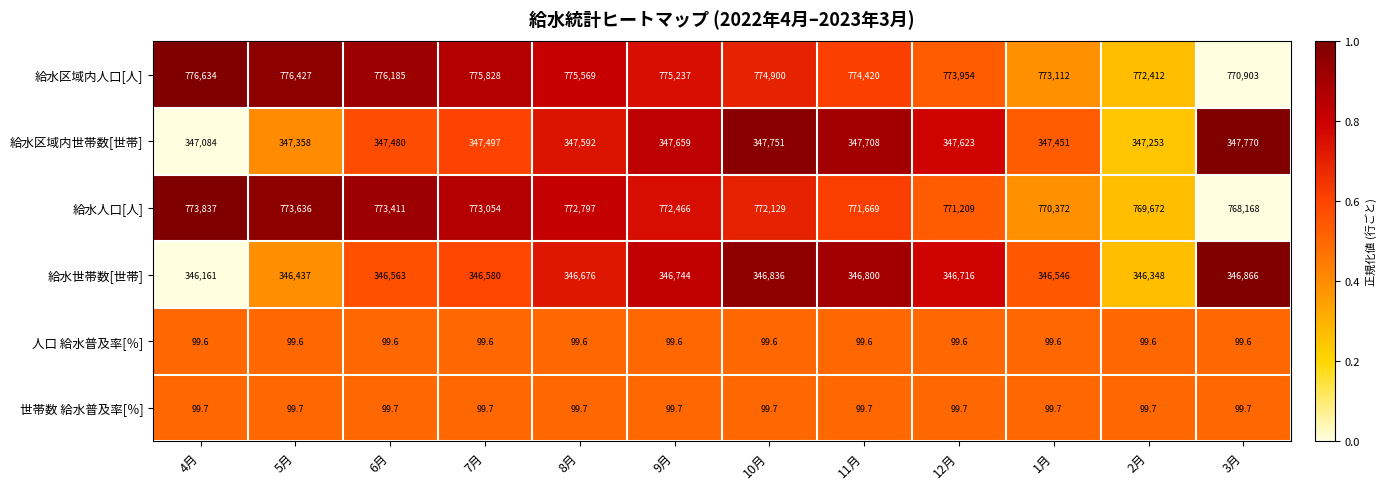

Which series changed the most between 8月 and 10月?

給水区域内人口[人]